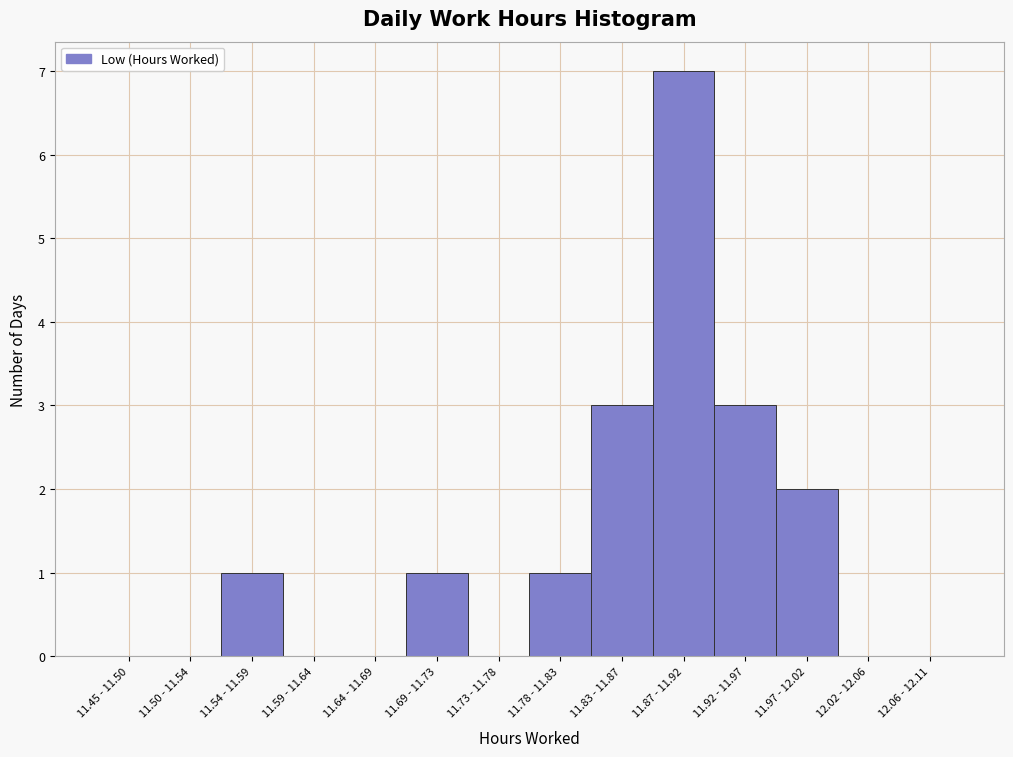

Reading left to right, what are all the values shown in this chart?

11.45 - 11.50=0	11.50 - 11.54=0	11.54 - 11.59=1	11.59 - 11.64=0	11.64 - 11.69=0	11.69 - 11.73=1	11.73 - 11.78=0	11.78 - 11.83=1	11.83 - 11.87=3	11.87 - 11.92=7	11.92 - 11.97=3	11.97 - 12.02=2	12.02 - 12.06=0	12.06 - 12.11=0